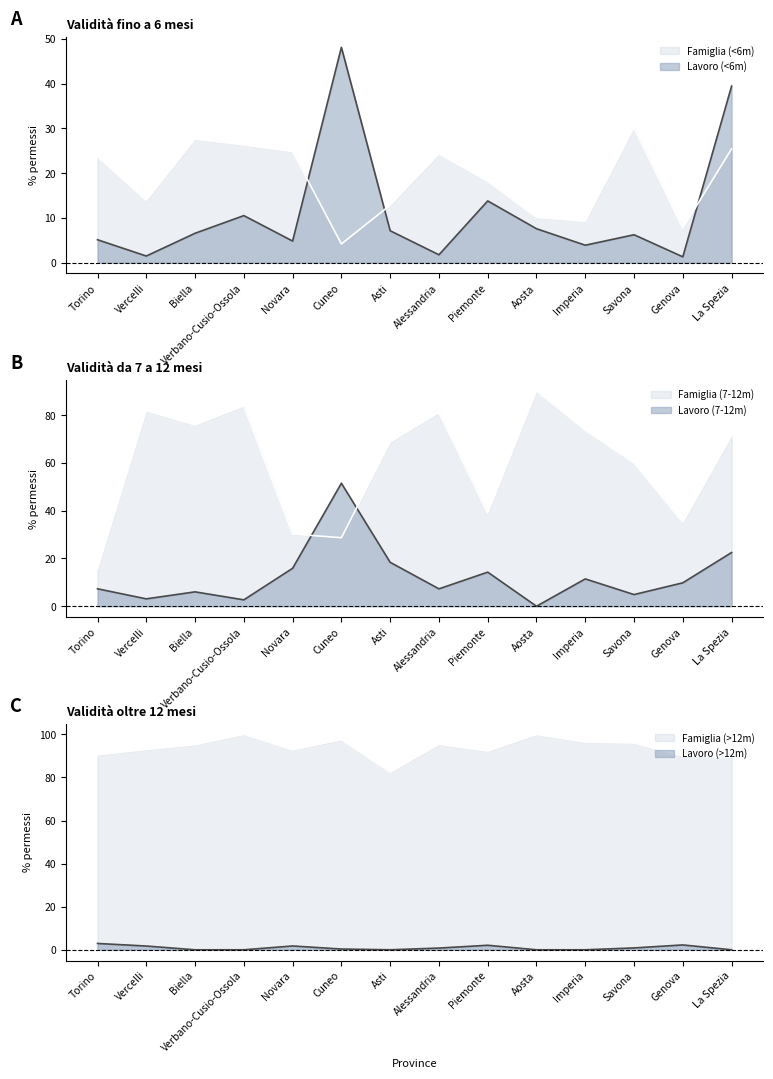

Reading right to left, what are all the values shown in this chart?

Lavoro (<6m) line: La Spezia=39.5	Genova=1.3	Savona=6.2	Imperia=3.9	Aosta=7.6	Piemonte=13.8	Alessandria=1.8	Asti=7.1	Cuneo=48.1	Novara=4.8	Verbano-Cusio-Ossola=10.5	Biella=6.6	Vercelli=1.5	Torino=5.1
Famiglia (<6m) line: La Spezia=25.4	Genova=7.7	Savona=30.2	Imperia=9.3	Aosta=10.1	Piemonte=18.2	Alessandria=24.3	Asti=12.9	Cuneo=4.2	Novara=24.8	Verbano-Cusio-Ossola=26.3	Biella=27.6	Vercelli=13.9	Torino=23.7
Lavoro (7-12m) line: La Spezia=22.5	Genova=9.8	Savona=4.9	Imperia=11.4	Aosta=0.0	Piemonte=14.3	Alessandria=7.3	Asti=18.4	Cuneo=51.5	Novara=15.9	Verbano-Cusio-Ossola=2.7	Biella=6.0	Vercelli=3.1	Torino=7.3
Famiglia (7-12m) line: La Spezia=71.4	Genova=35.2	Savona=60.0	Imperia=73.7	Aosta=90.2	Piemonte=39.0	Alessandria=81.2	Asti=68.8	Cuneo=28.7	Novara=30.3	Verbano-Cusio-Ossola=83.9	Biella=75.9	Vercelli=82.0	Torino=15.6
Lavoro (>12m) line: La Spezia=0.0	Genova=2.2	Savona=0.9	Imperia=0.0	Aosta=0.0	Piemonte=2.1	Alessandria=0.8	Asti=0.0	Cuneo=0.3	Novara=1.8	Verbano-Cusio-Ossola=0.0	Biella=0.0	Vercelli=1.7	Torino=2.9
Famiglia (>12m) line: La Spezia=89.5	Genova=89.9	Savona=96.0	Imperia=96.4	Aosta=100.0	Piemonte=92.2	Alessandria=95.4	Asti=82.4	Cuneo=97.6	Novara=92.8	Verbano-Cusio-Ossola=100.0	Biella=95.2	Vercelli=93.0	Torino=90.5